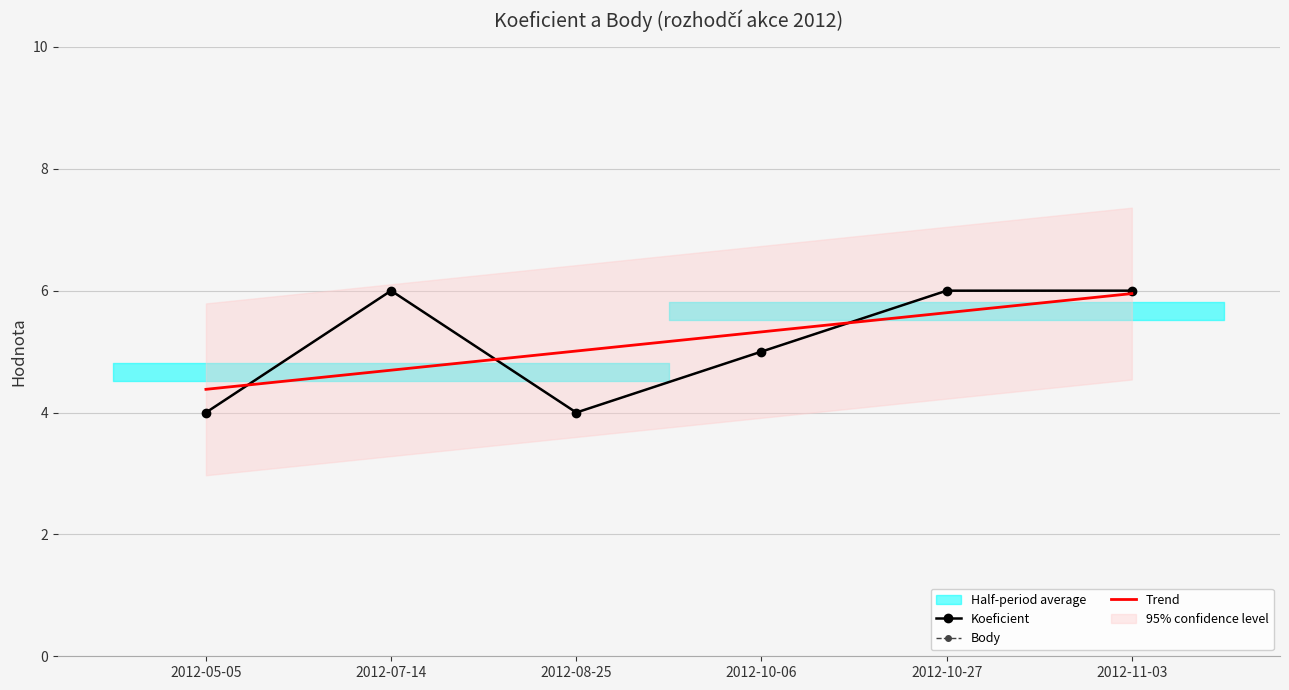

At which label does Trend first exceed 5?

2012-08-25